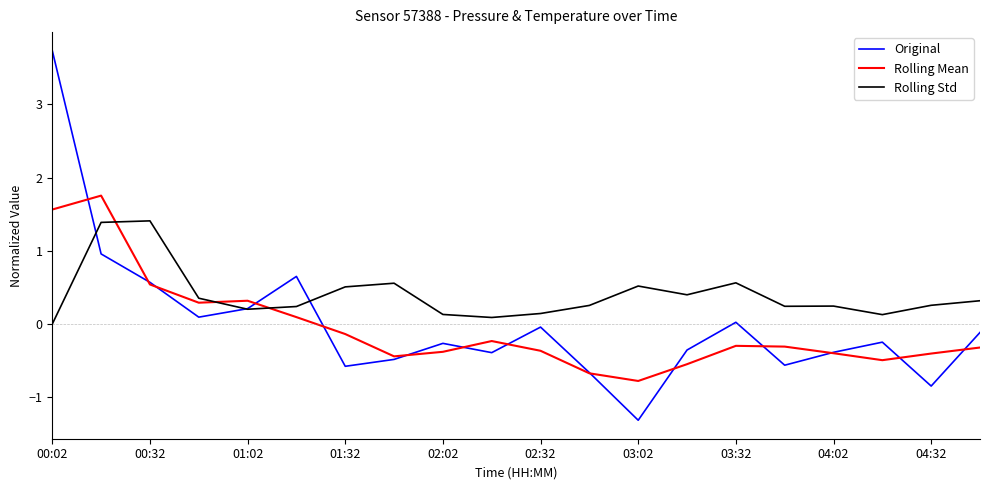

What is the average value of the Rolling Std series?

0.4